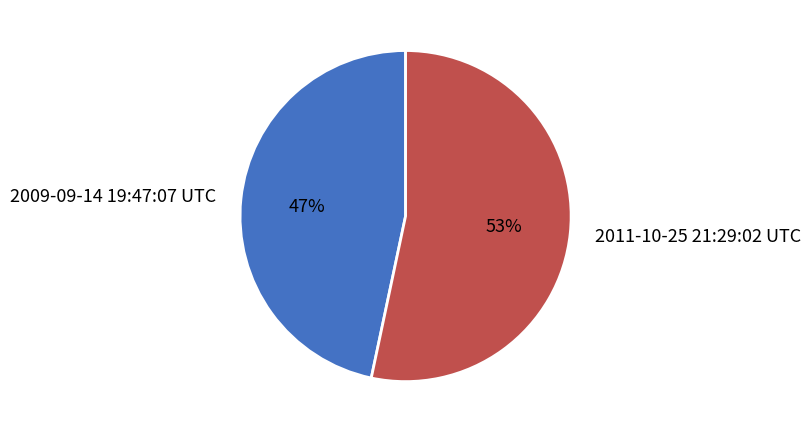

Which slice is the largest?

2011-10-25 21:29:02 UTC